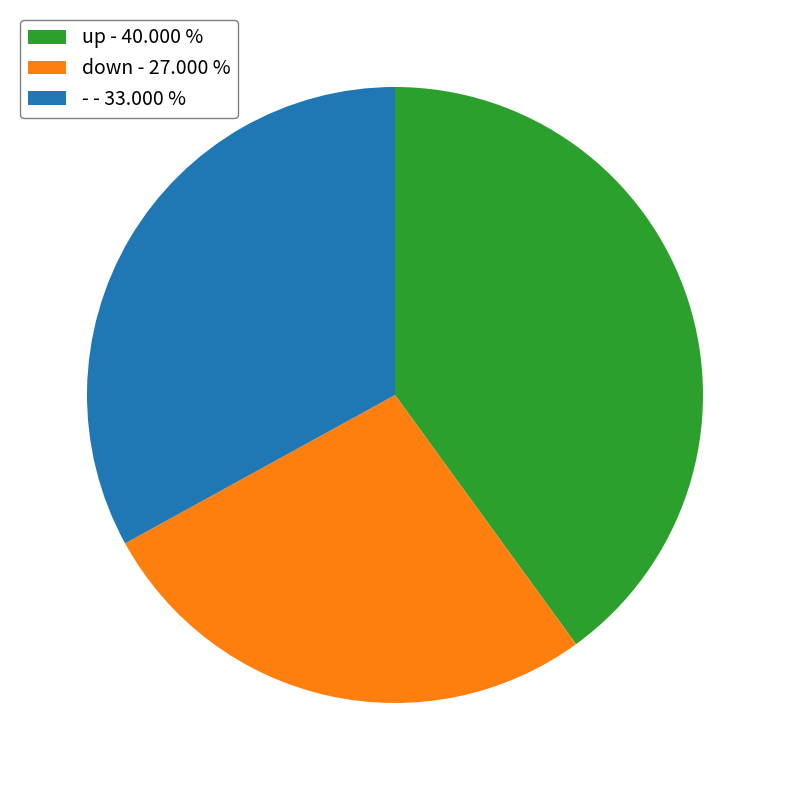

Approximately how many times larger is the value at up compared to -?

1.2